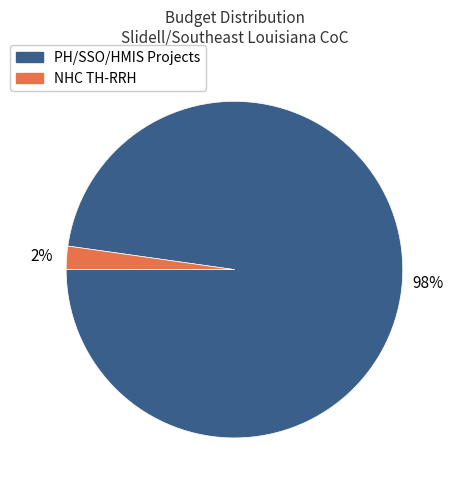

Is there any slice that represents more than half of the pie?

Yes